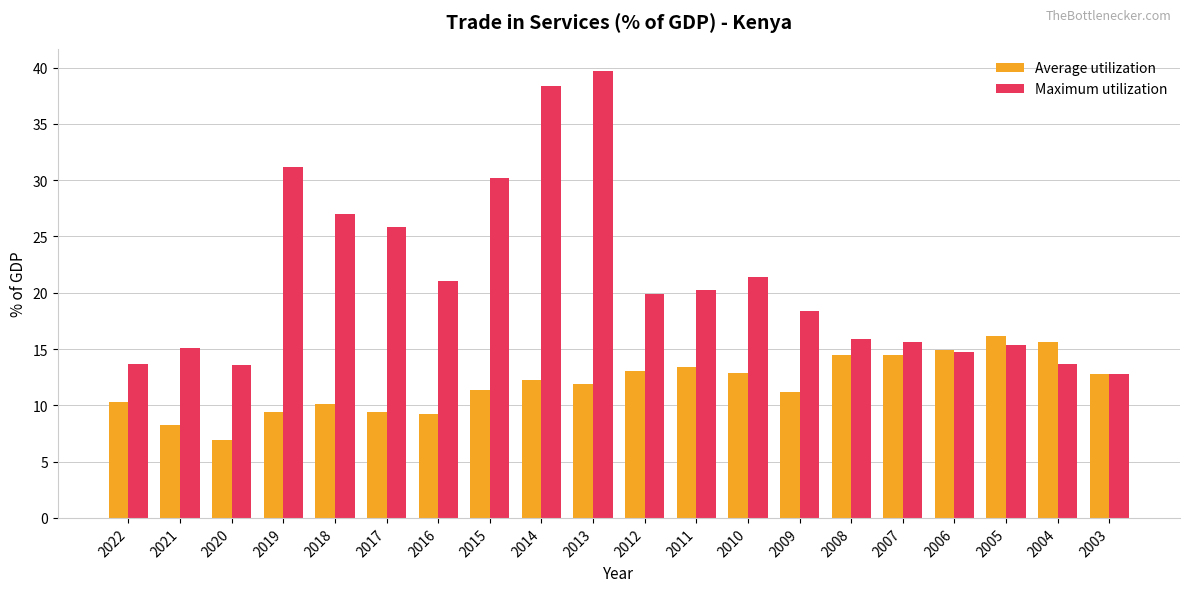

At 2007, list the series in order from largest to smallest.

Maximum utilization, Average utilization